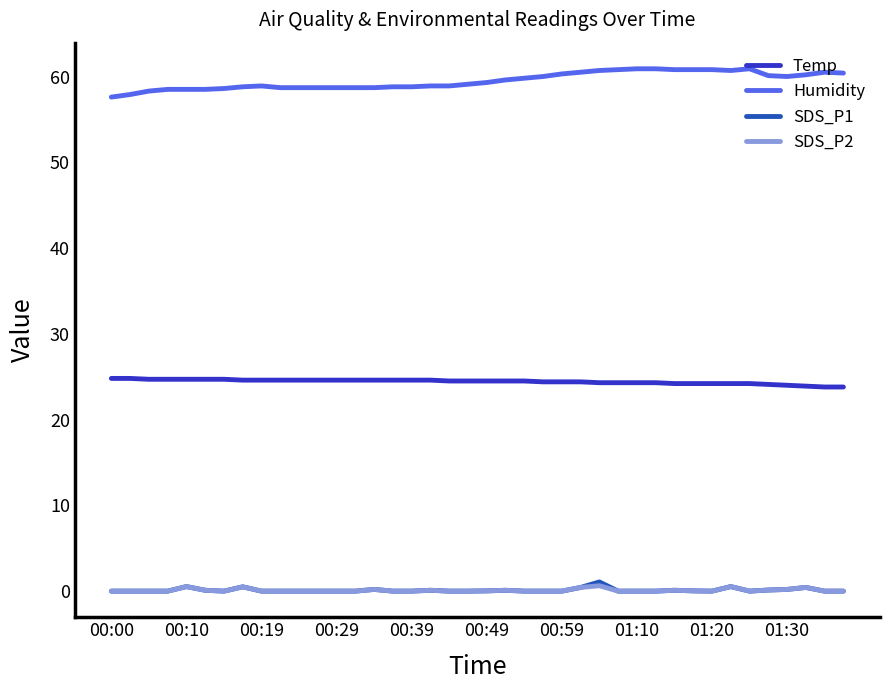

True or false: SDS_P1 has more than 0 interior local peaks.

True